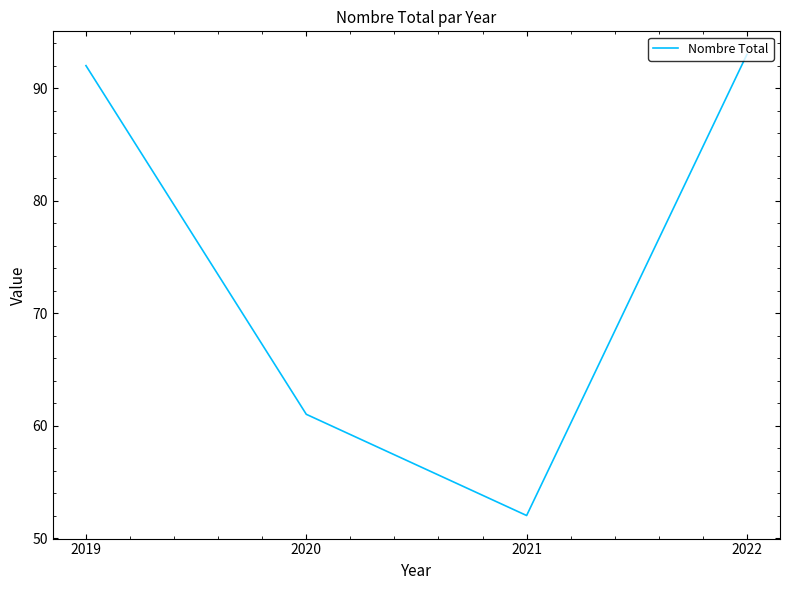

Does the chart display data point markers on the line(s)?

No